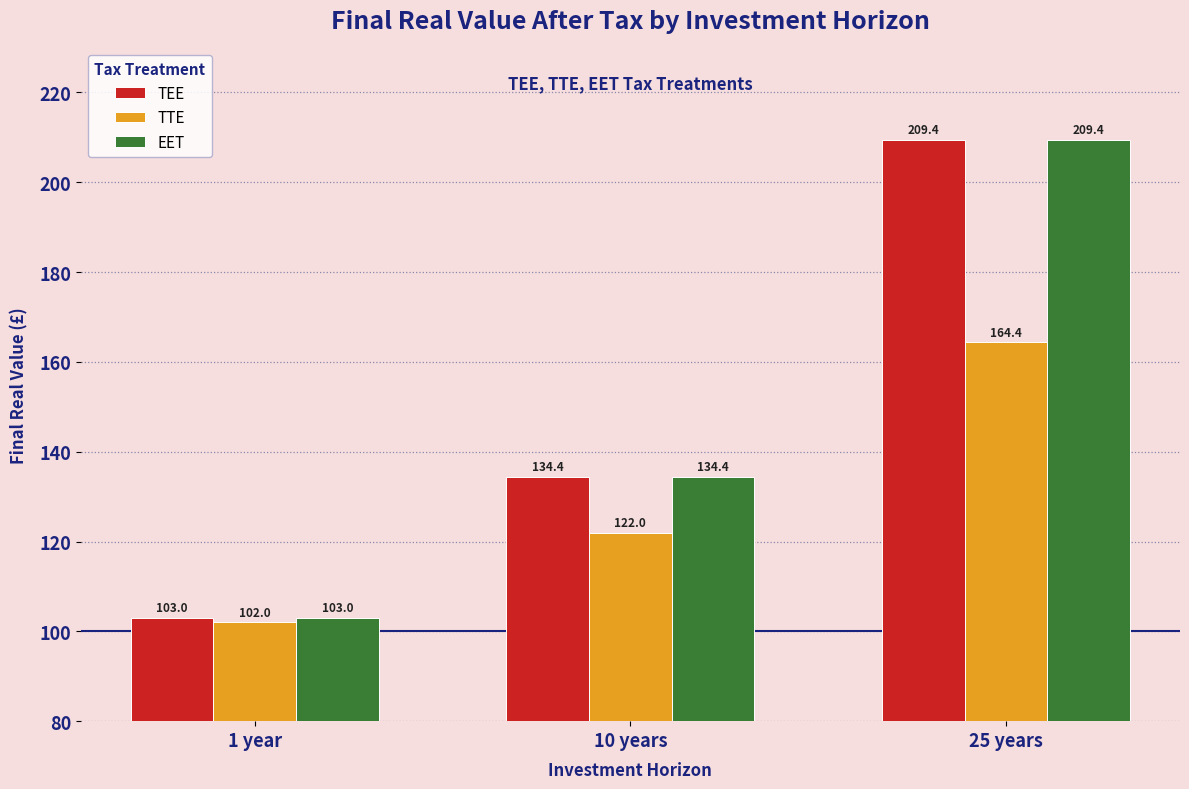

The value of TEE at 10 years is 134.4. True or false?

True